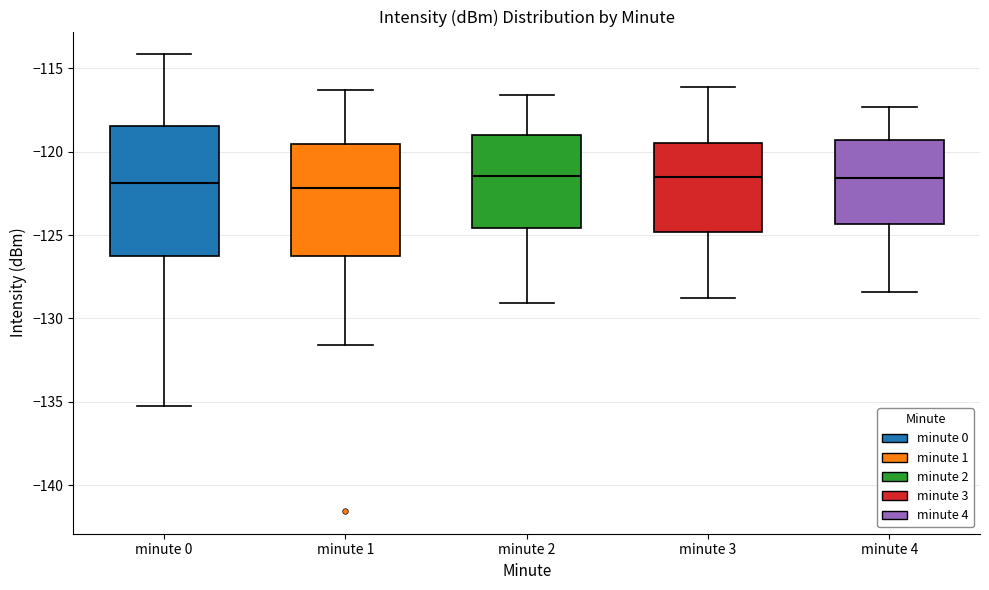

Reading left to right, read every box against the y-axis: the position of its median line, the range the box covers, and the ends of its whiskers. The values are not printed on the chart, so give them approximately, as read against the axis.

minute 0: median -122.0, box -126.5 to -118.5, whiskers -135.5 to -114.0
minute 1: median -122.0, box -126.5 to -119.5, whiskers -131.5 to -116.5
minute 2: median -121.5, box -124.5 to -119.0, whiskers -129.0 to -116.5
minute 3: median -121.5, box -125.0 to -119.5, whiskers -129.0 to -116.0
minute 4: median -121.5, box -124.5 to -119.5, whiskers -128.5 to -117.5